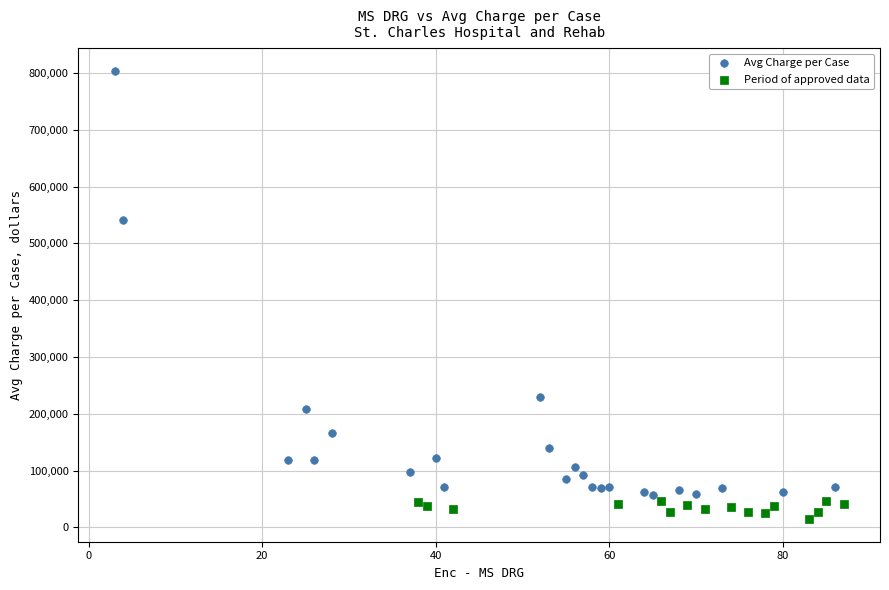

Which series contains the highest Y value?

Avg Charge per Case